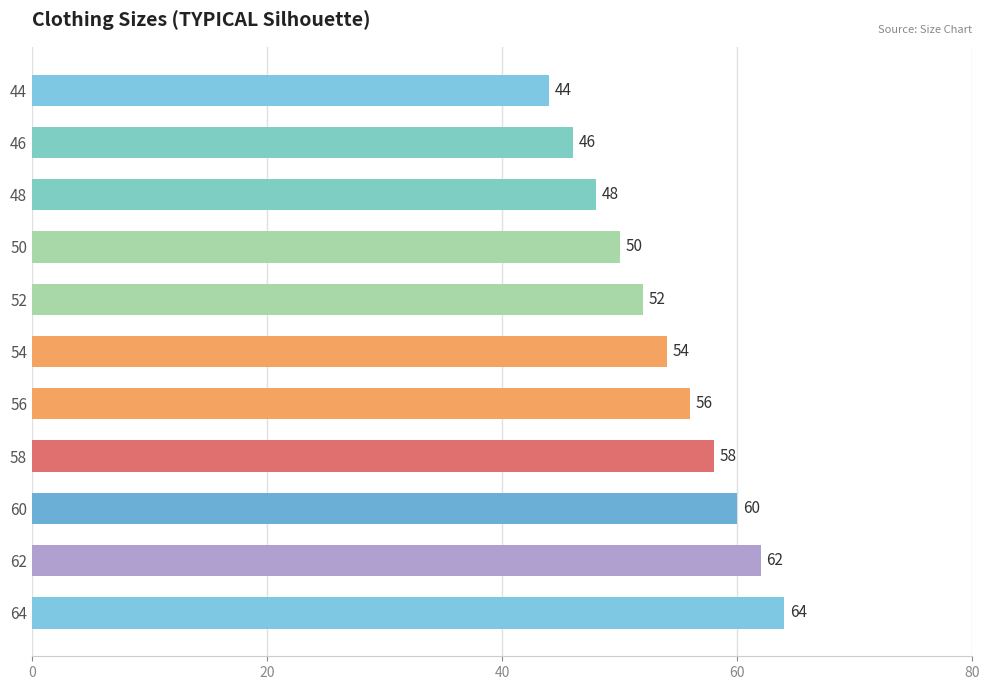

Rank the categories by value from highest to lowest.

64, 62, 60, 58, 56, 54, 52, 50, 48, 46, 44